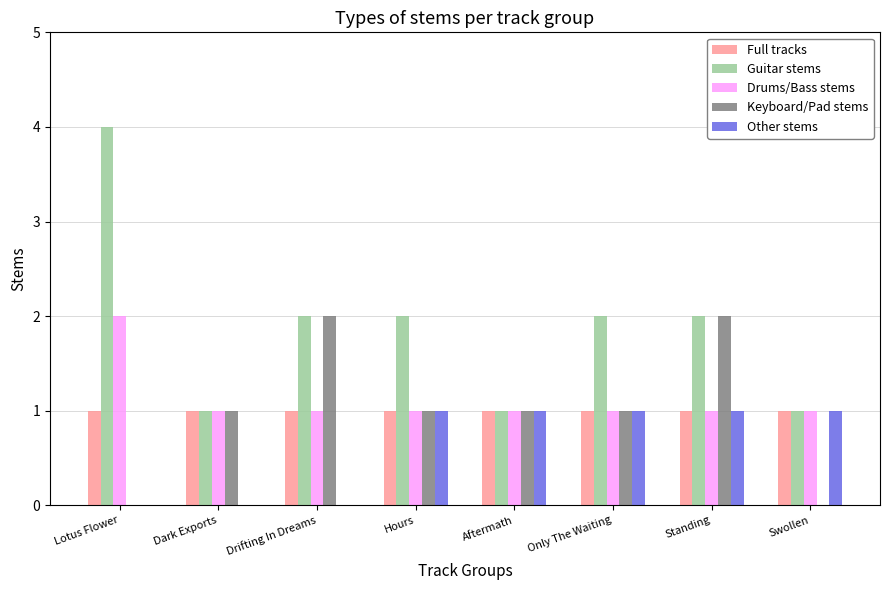

What is the total value across all series at Hours?

6